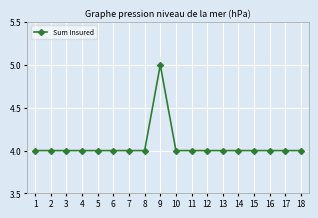

True or false: the data shows 4 at 10.

True